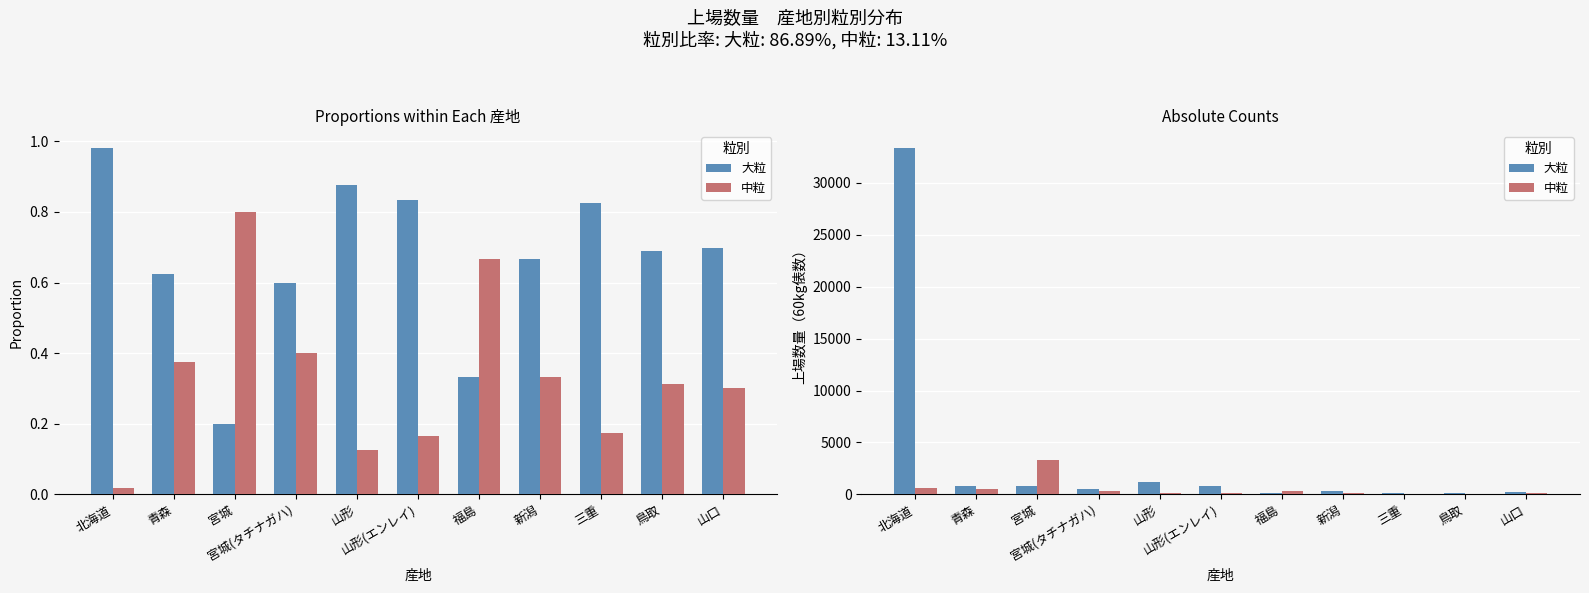

Where is 大粒 nearest to the value 16721?

山形